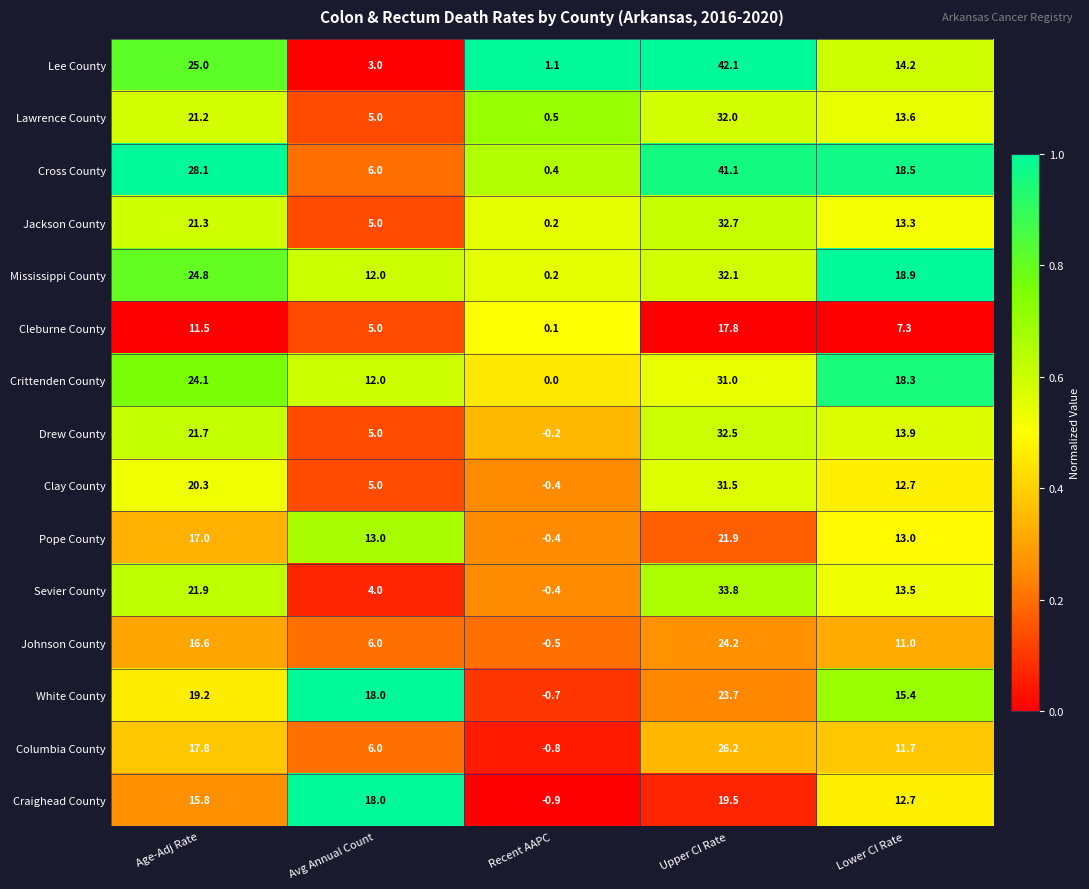

Where does the Mississippi County series first go above 18?

Age-Adj Rate